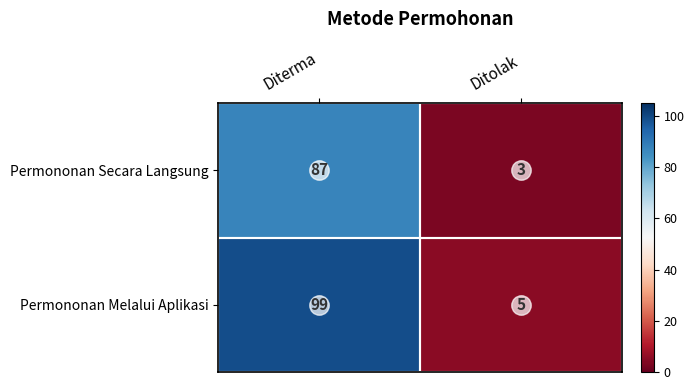

What is the smallest value displayed?

3